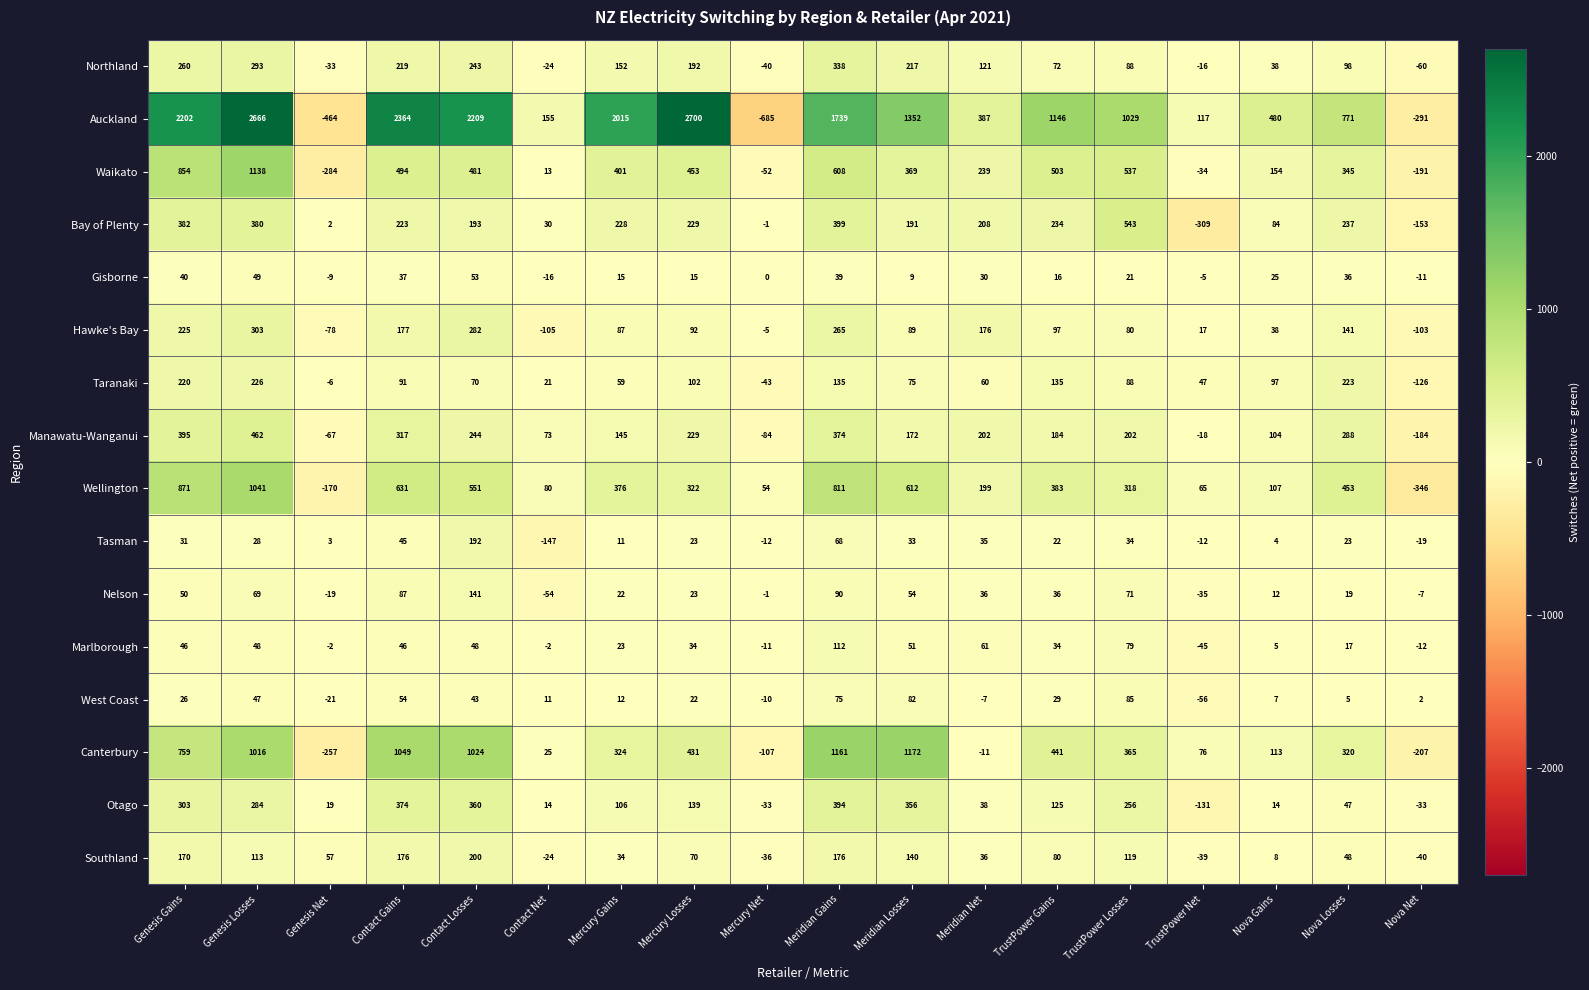

Which series has the largest total across all categories?

Auckland